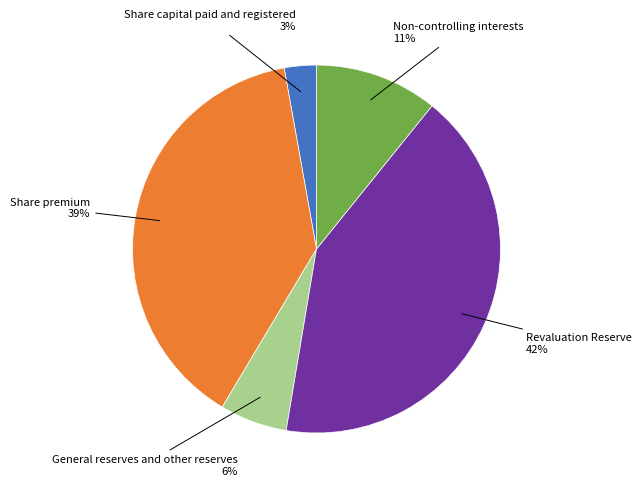

Does any single category account for the majority?

No